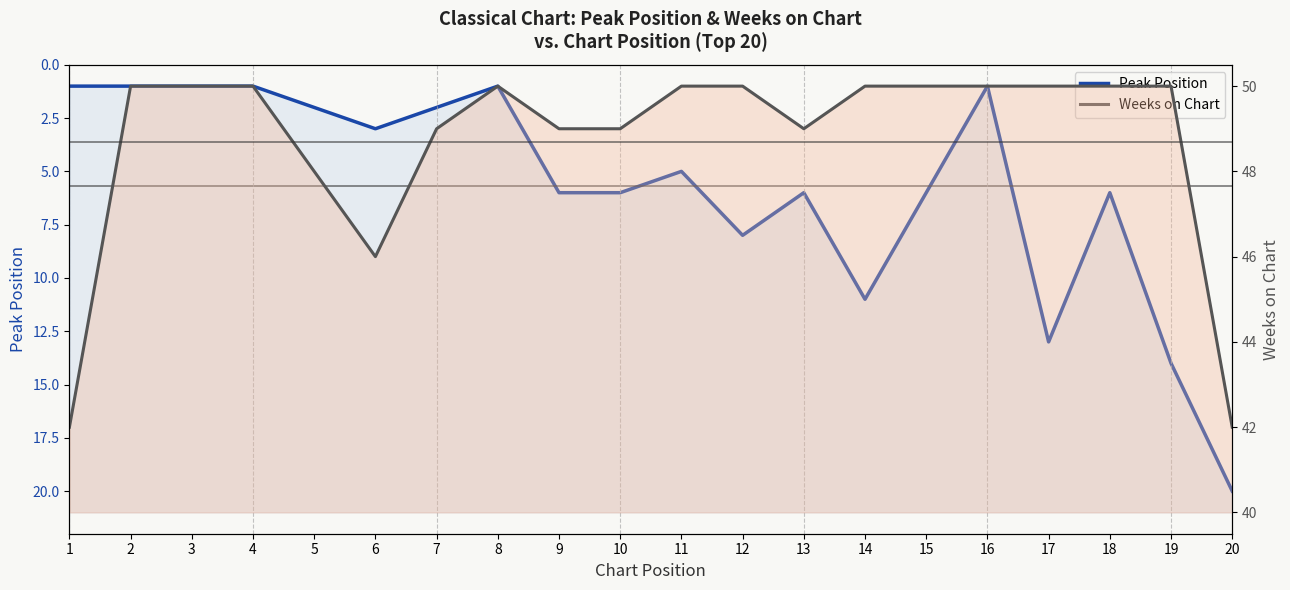

At which category does Peak Position reach its first local peak?

6